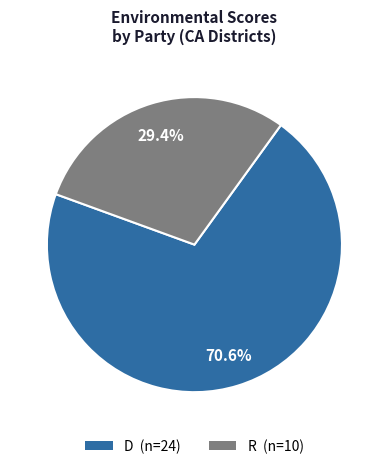

Which category has the biggest portion of the pie?

D